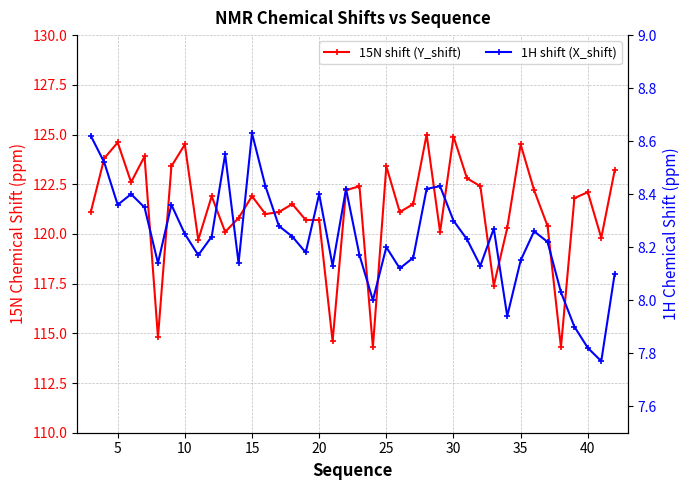

Is the value of 1H shift (X_shift) at 32 greater than the value of 15N shift (Y_shift) at 26?

No